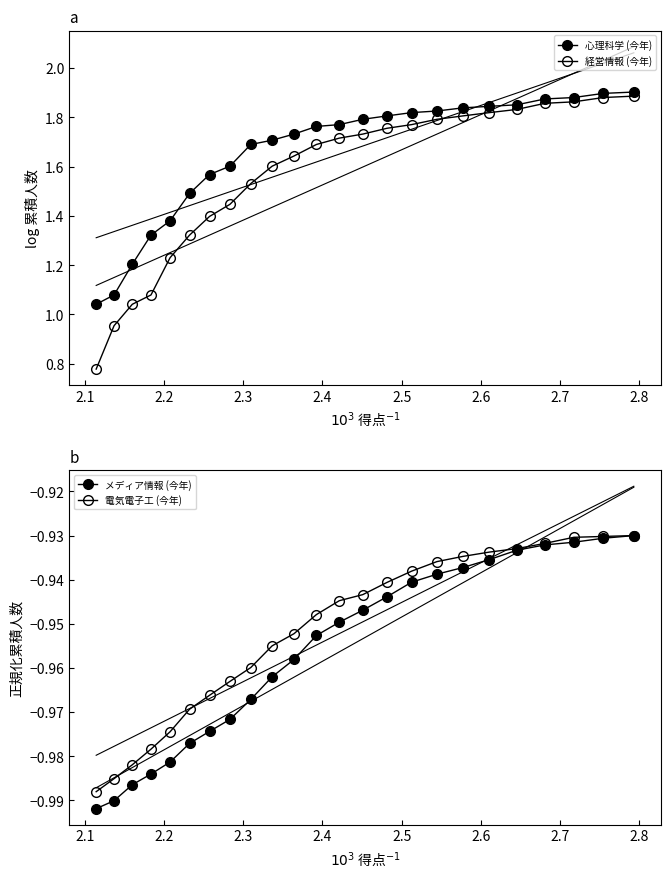

The 経営情報 (今年) series shows 0.3 at 2.4. True or false?

False